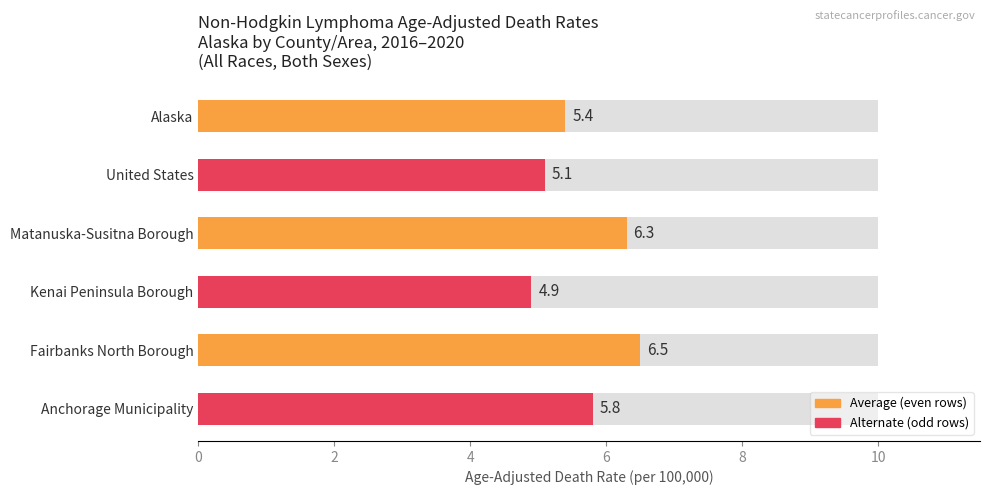

What is the value of the 5th bar from the left?

6.5